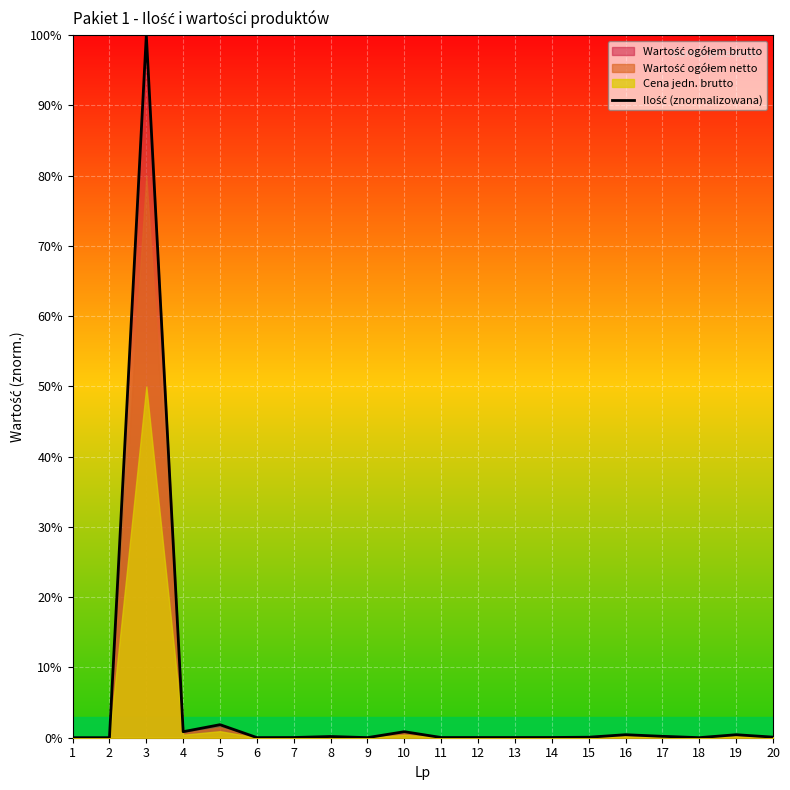

Reading left to right, extract all data points from this chart.

0.0	0.0	100.0	0.9	1.9	0.0	0.0	0.2	0.0	0.9	0.0	0.0	0.0	0.0	0.1	0.4	0.2	0.0	0.4	0.1